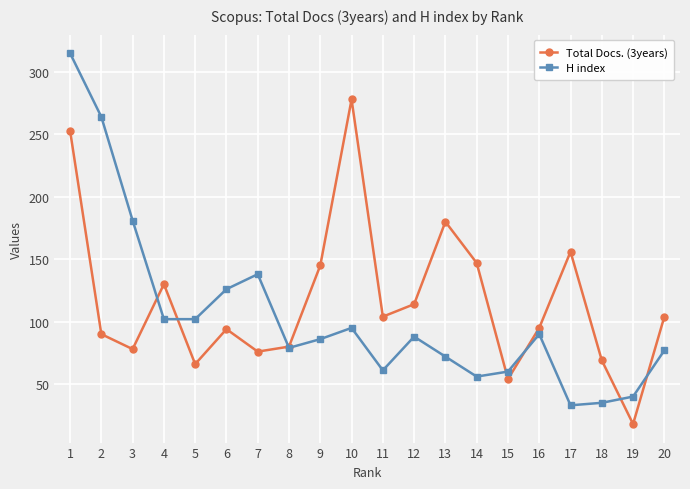

At which category does H index reach its first local peak?

7